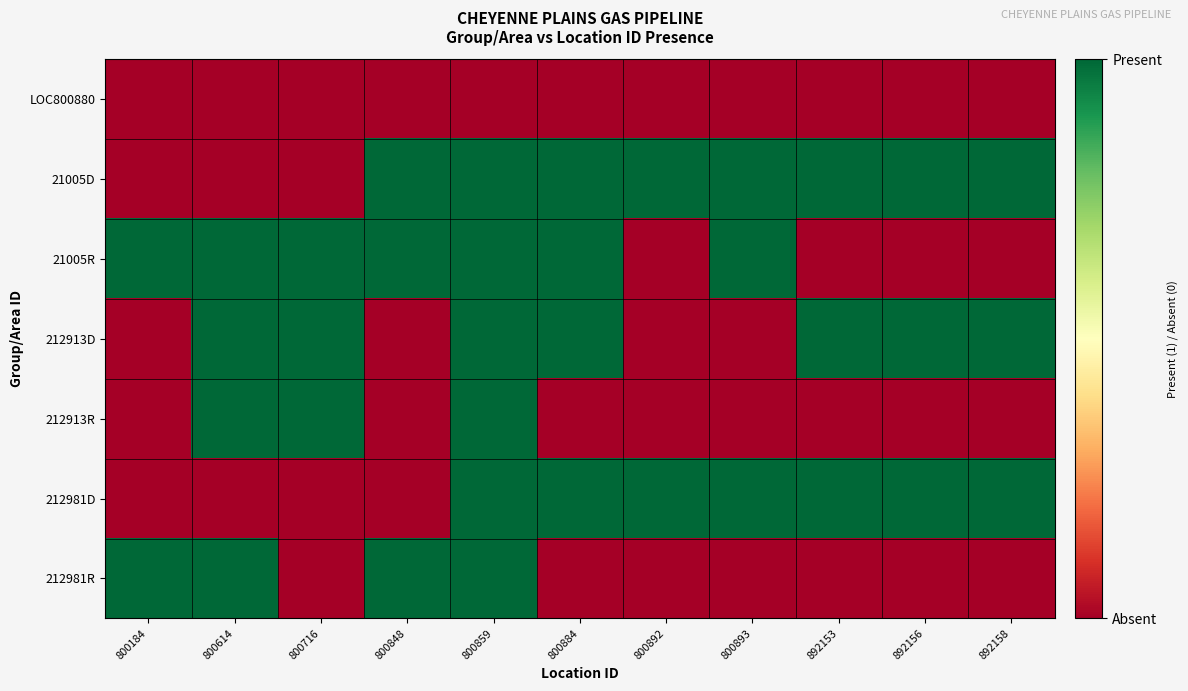

What is the difference between the highest and lowest values at 892153?

1